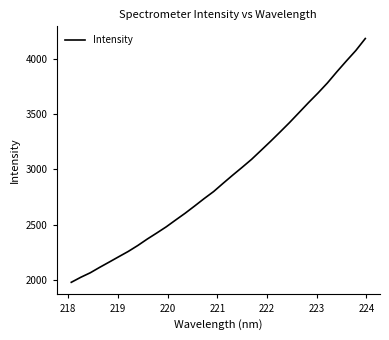

What is the maximum value shown in the chart?

4182.6